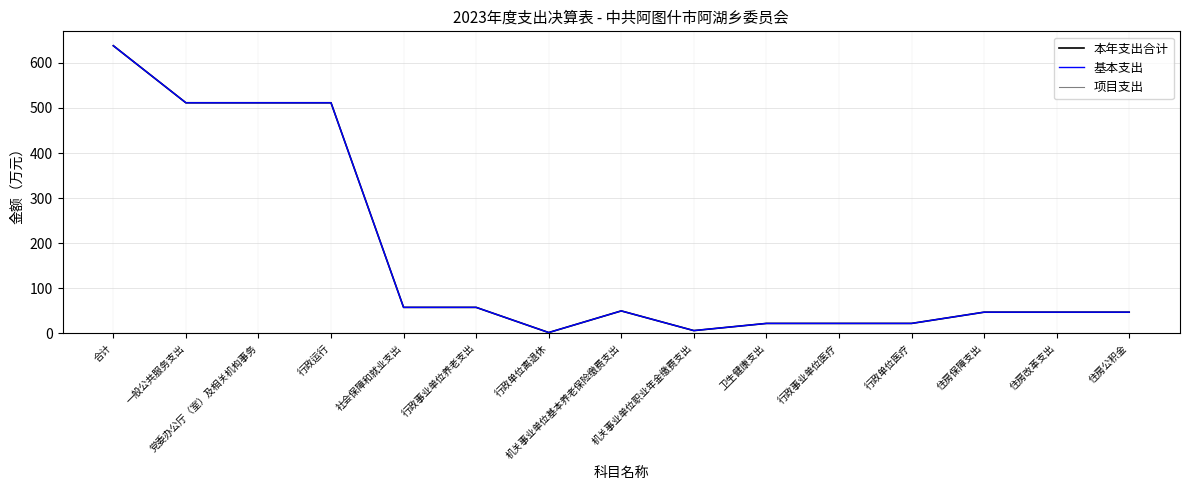

Is this an area chart (filled region under the line)?

No